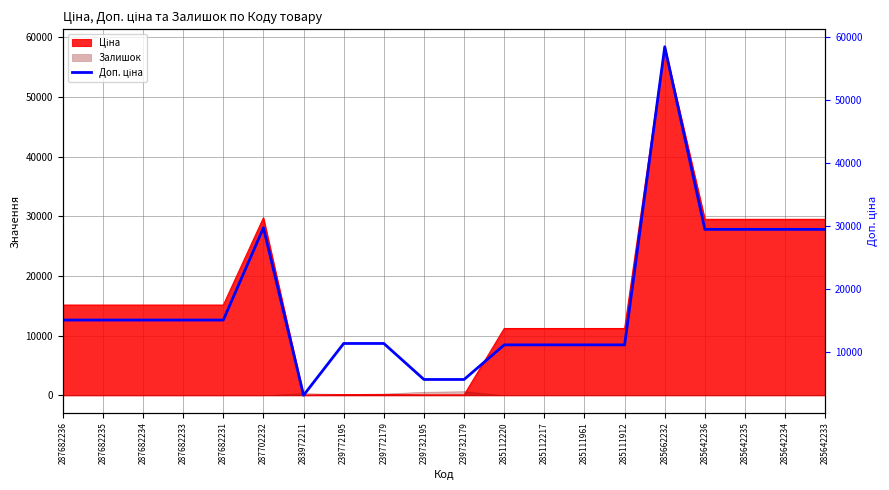

Reading right to left, extract all data points from this chart.

29491.5	29491.5	29491.5	29491.5	58426.5	11188.2	11188.2	11188.2	11188.2	5705.0	5705.0	11410.0	11410.0	3205.0	29747.2	15120.0	15120.0	15120.0	15120.0	15120.0